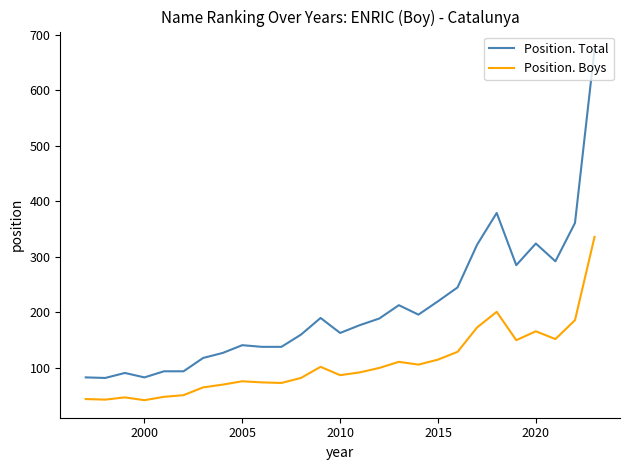

Which series has the largest total across all categories?

Position. Total